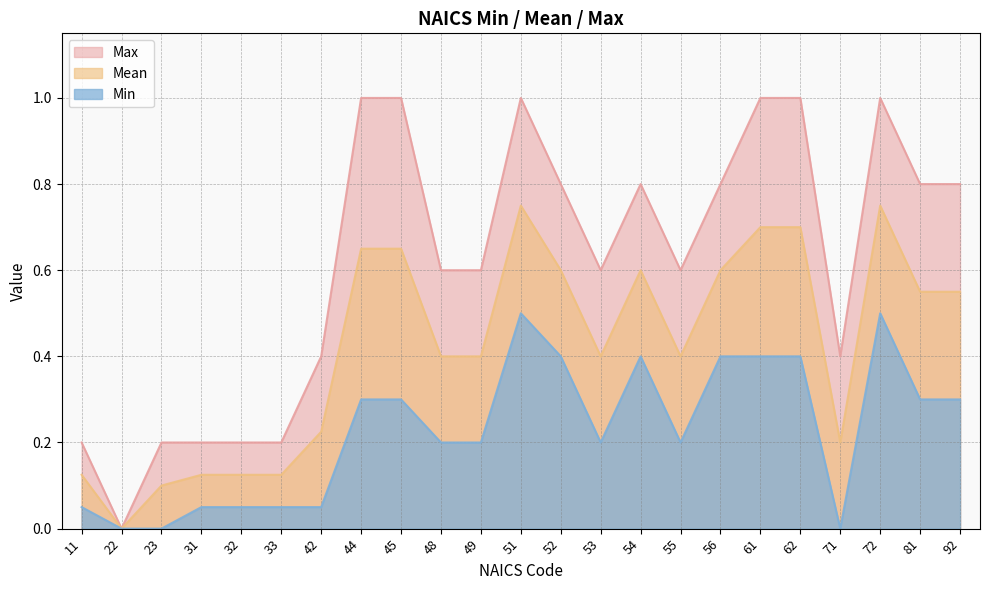

What are all the series names shown in the legend?

Max, Mean, Min